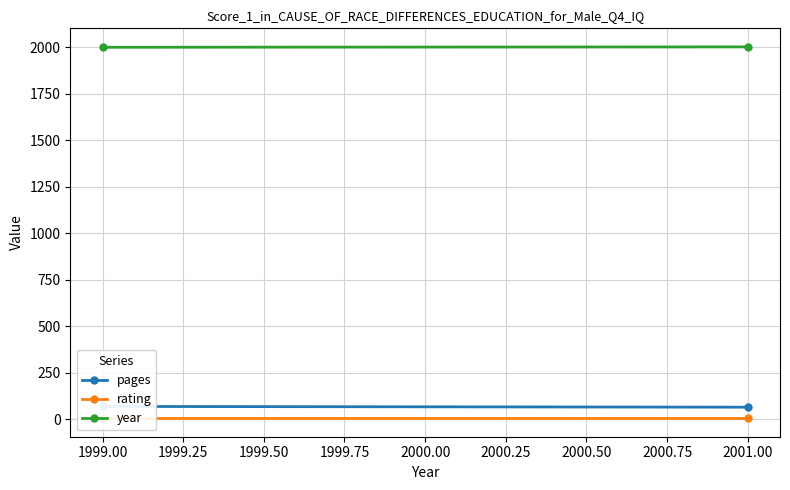

What is the difference between the highest and lowest values at 2001.00?

1996